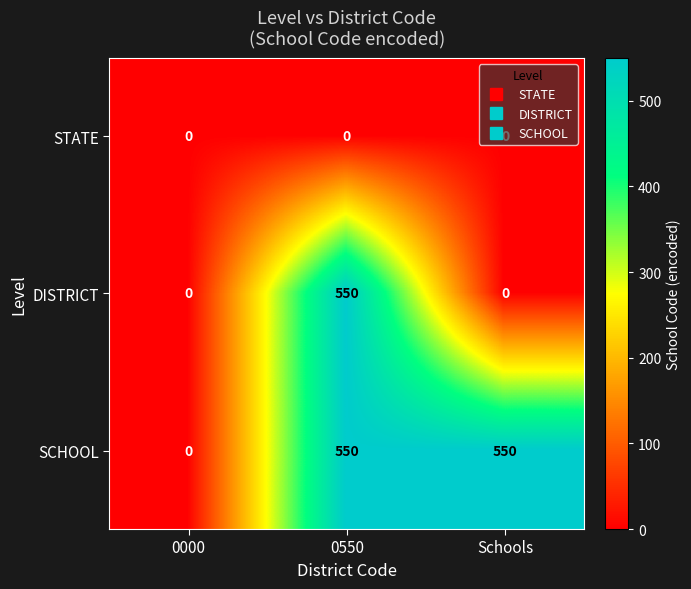

How many data points does each series have?

3